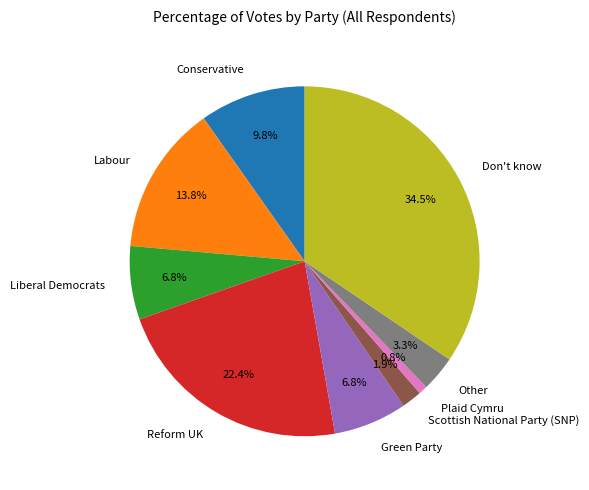

Between Don't know and Scottish National Party (SNP), which is larger?

Don't know